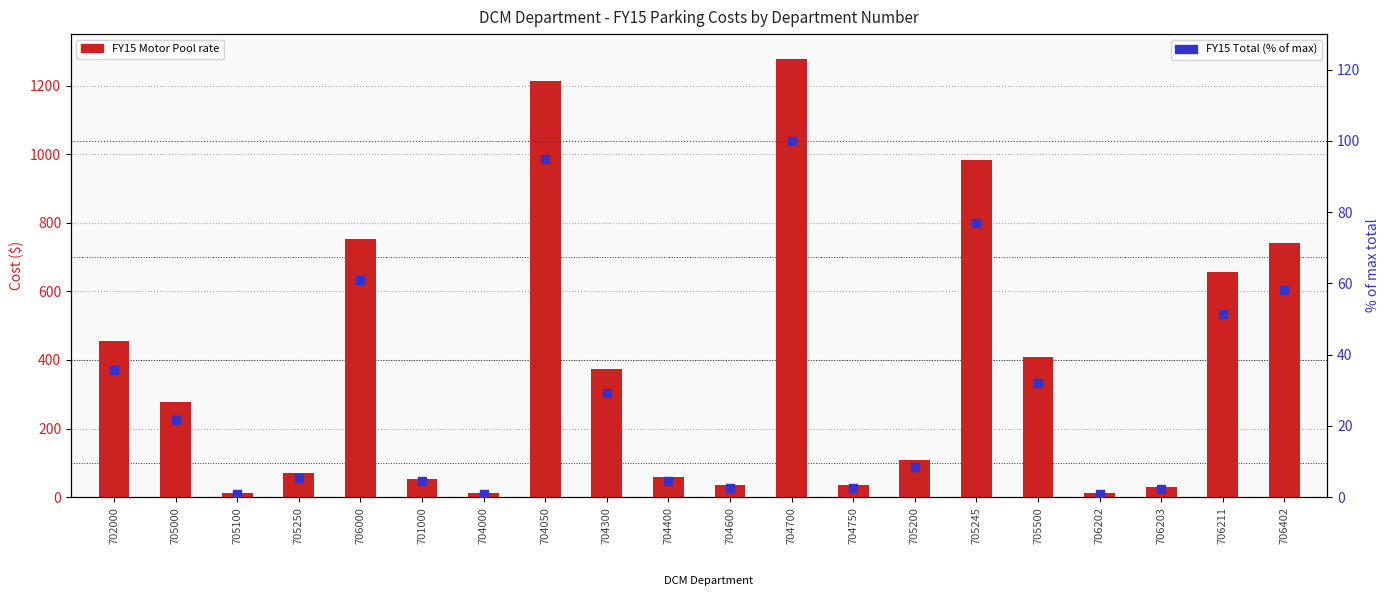

Which series contains the lowest Y value?

FY15 Total (% of max)